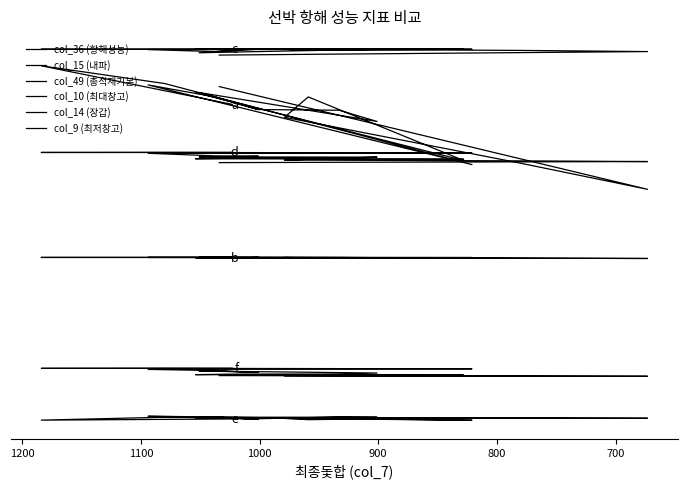

What is the sum of all col_36 (항해성능) values?

37099